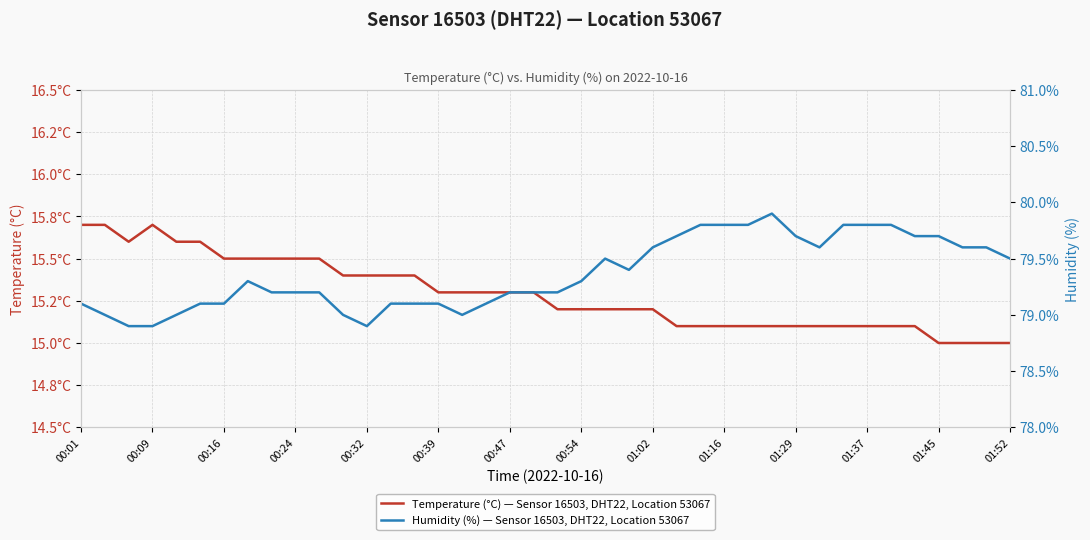

Rank the series at 34 from highest to lowest value.

Humidity (%) — Sensor 16503, DHT22, Location 53067, Temperature (°C) — Sensor 16503, DHT22, Location 53067